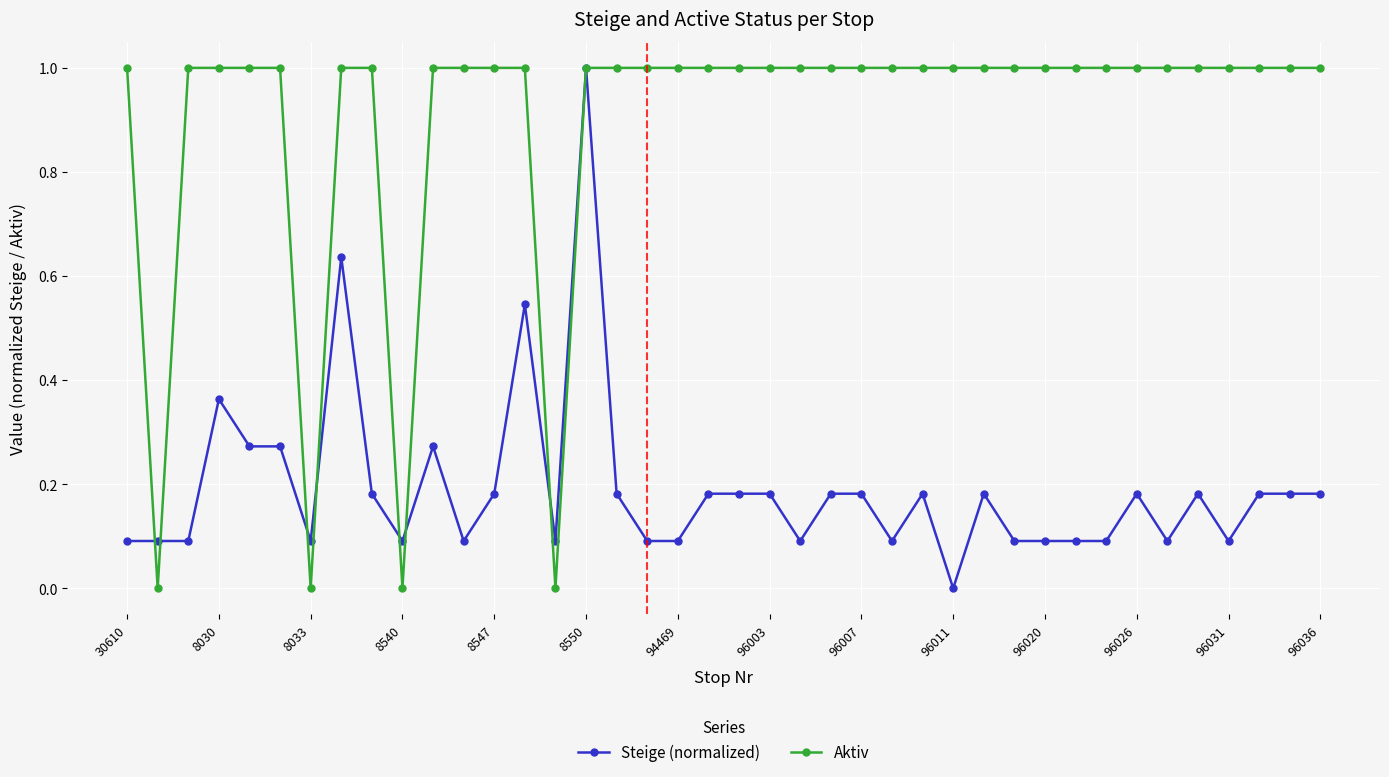

What is the greatest value displayed?

1.0